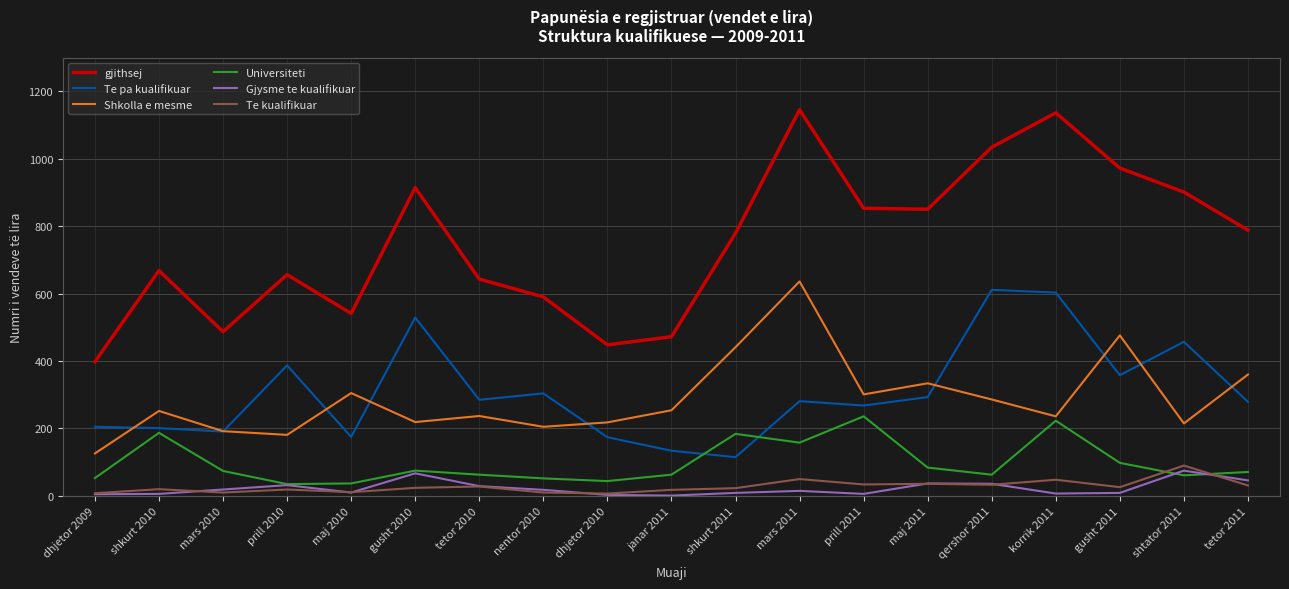

Which series has the widest spread of values?

gjithsej